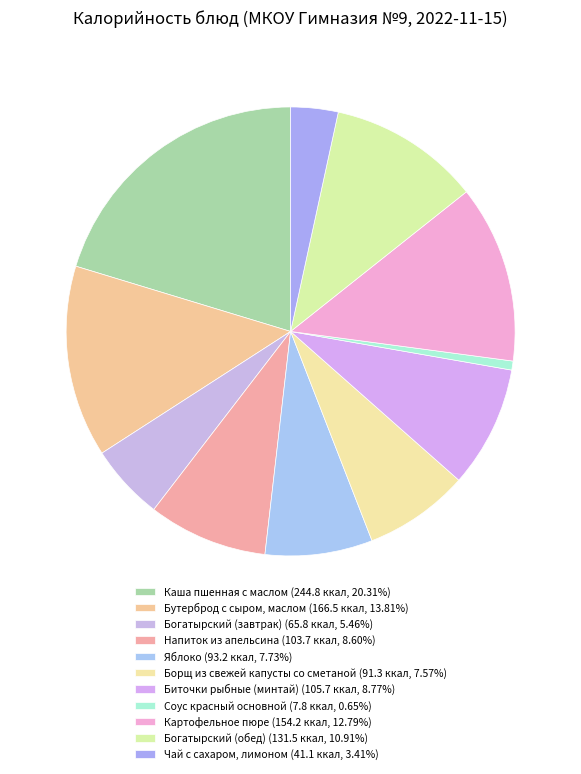

To the nearest percent, what is the difference between the Борщ из свежей капусты со сметаной and Соус красный основной slice percentages?

7%